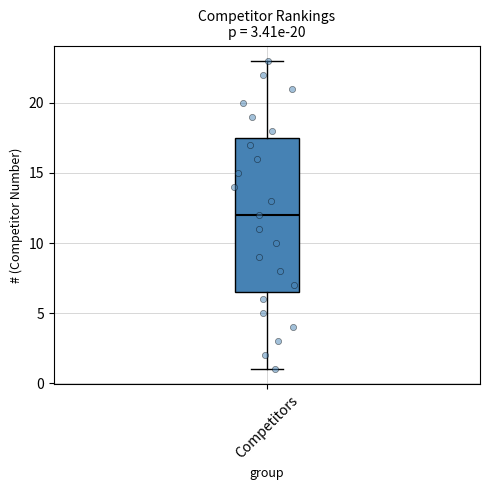

Read this box plot against the y-axis: the position of the median line, the range covered by the box, and the ends of both whiskers. The values are not printed on the chart, so give them approximately, as read against the axis.

median 12.0, box 6.5 to 17.5, whiskers 1.0 to 23.0